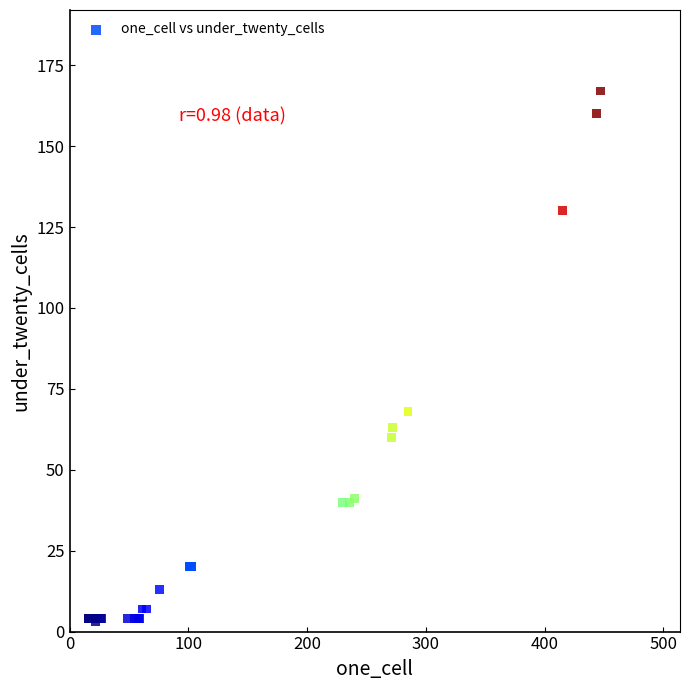

What Y value in the scatter plot is closest to 85?

68